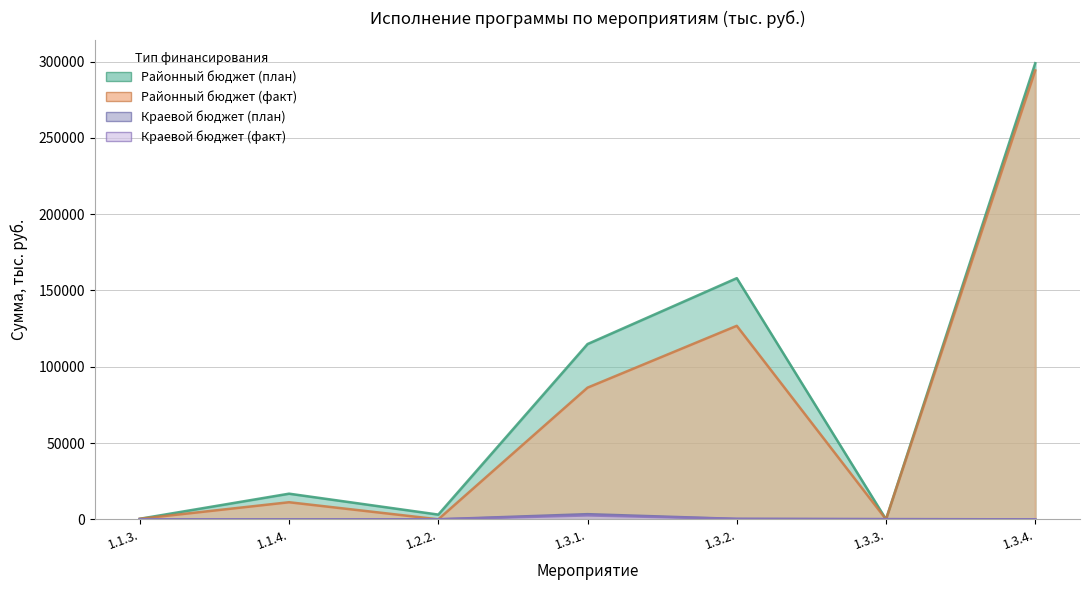

After their last crossing, which series has the higher values: Краевой бюджет (факт) or Районный бюджет (факт)?

Районный бюджет (факт)